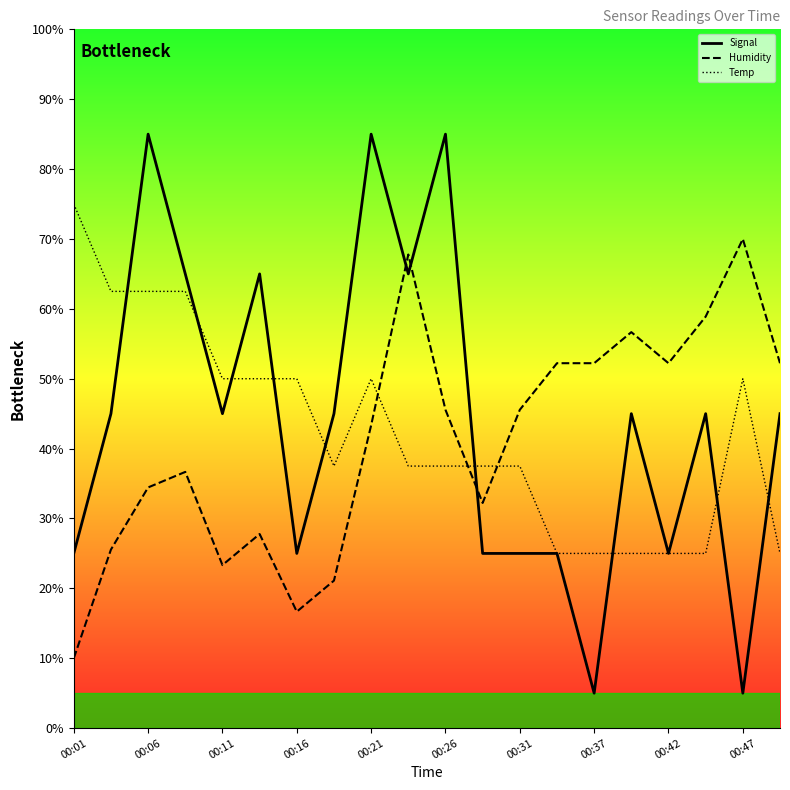

How many values in the Humidity series exceed 45?

10